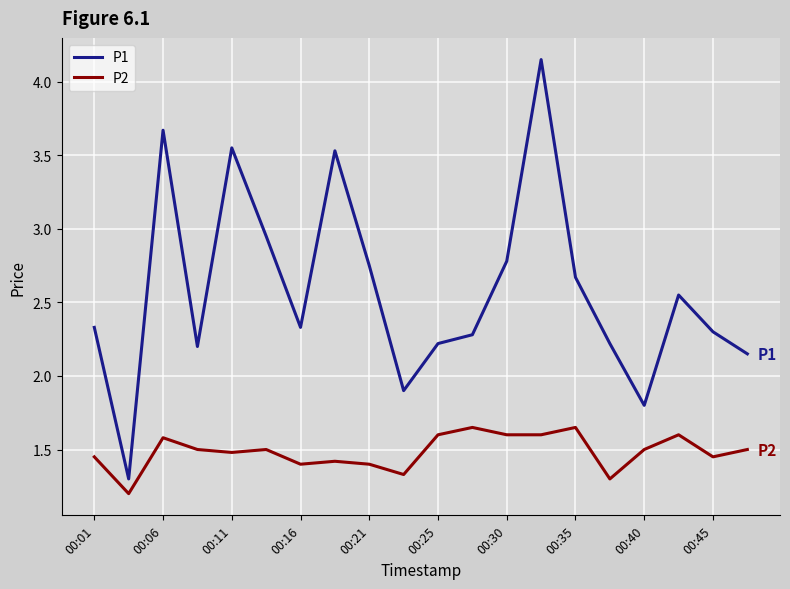

At how many categories does at least one series exceed 1?

20